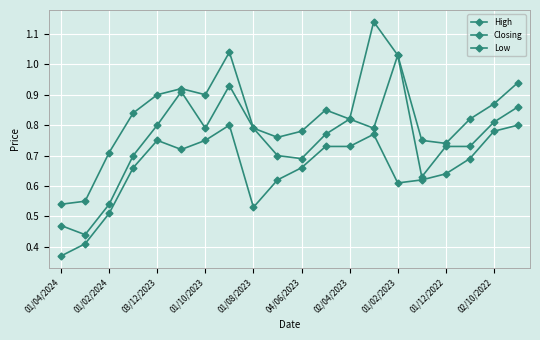

True or false: High and Closing intersect in this chart.

False